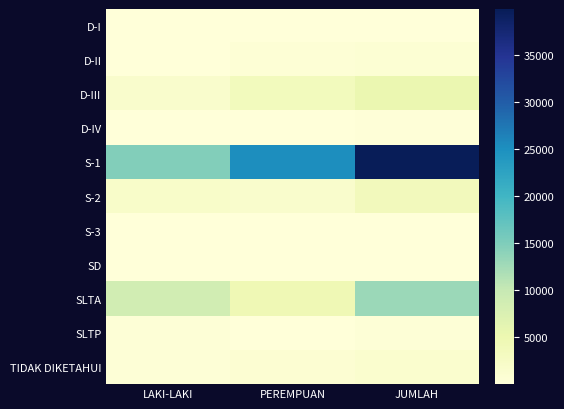

Reading left to right, what are all the values shown in this chart?

D-I: LAKI-LAKI=41	PEREMPUAN=112	JUMLAH=153
D-II: LAKI-LAKI=154	PEREMPUAN=580	JUMLAH=734
D-III: LAKI-LAKI=1692	PEREMPUAN=3551	JUMLAH=5243
D-IV: LAKI-LAKI=83	PEREMPUAN=119	JUMLAH=202
S-1: LAKI-LAKI=14722	PEREMPUAN=25146	JUMLAH=39868
S-2: LAKI-LAKI=1909	PEREMPUAN=1727	JUMLAH=3636
S-3: LAKI-LAKI=45	PEREMPUAN=26	JUMLAH=71
SD: LAKI-LAKI=147	PEREMPUAN=23	JUMLAH=170
SLTA: LAKI-LAKI=8598	PEREMPUAN=4443	JUMLAH=13041
SLTP: LAKI-LAKI=365	PEREMPUAN=23	JUMLAH=388
TIDAK DIKETAHUI: LAKI-LAKI=421	PEREMPUAN=951	JUMLAH=1372